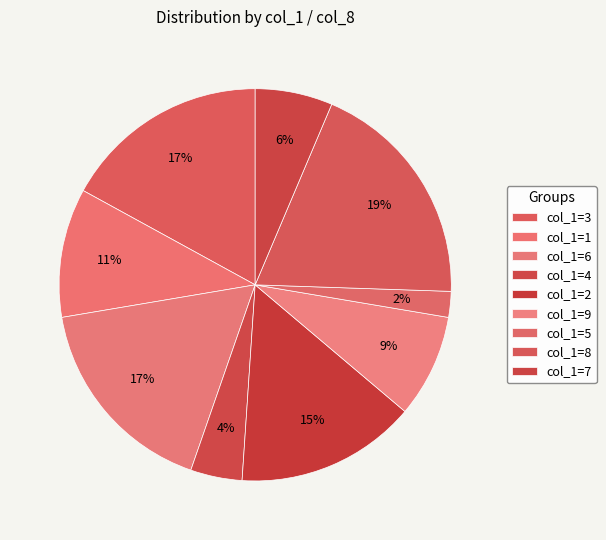

How many segments does this pie chart have?

9